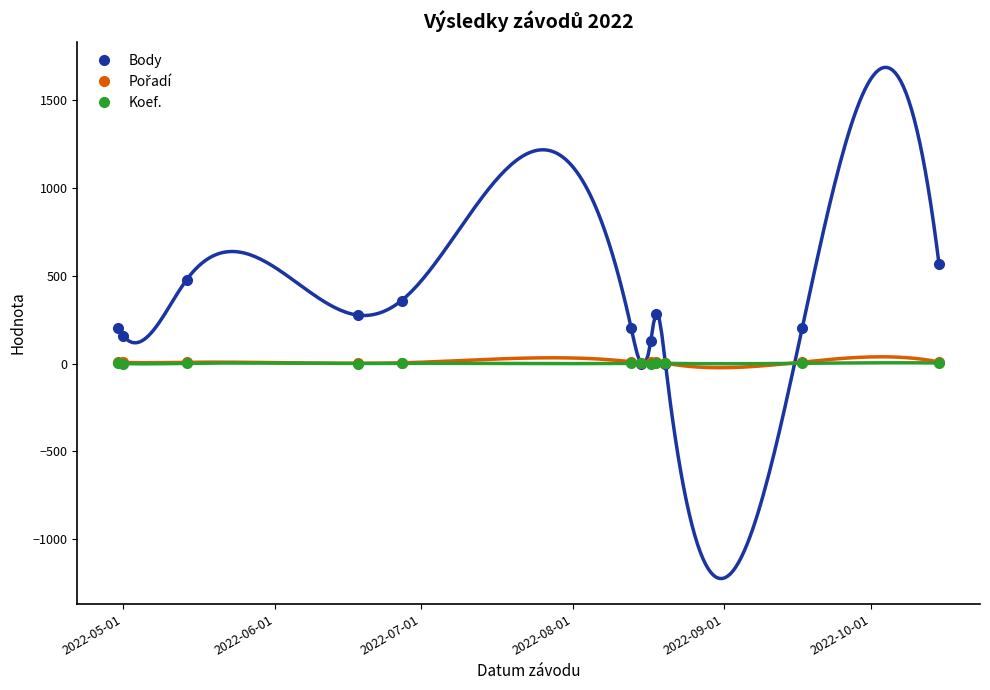

True or false: Body has more than 1 interior local peaks.

True